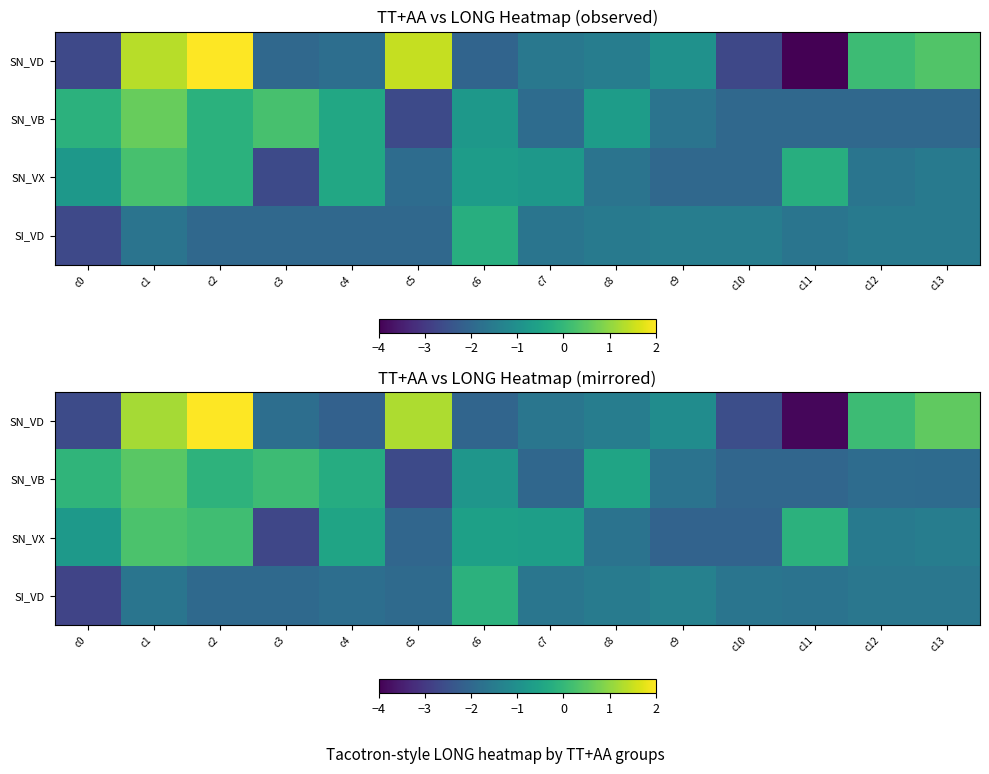

Which series changed the most between c1 and c6?

SN_VD